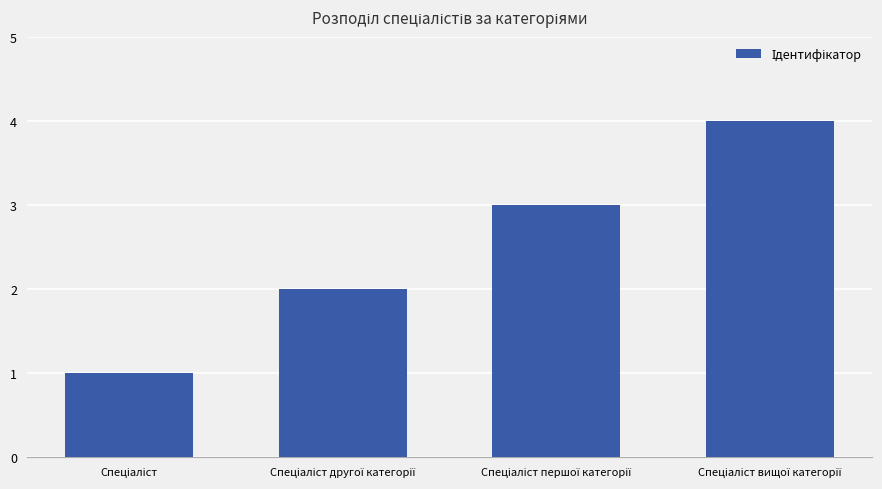

What is the maximum value shown in the chart?

4